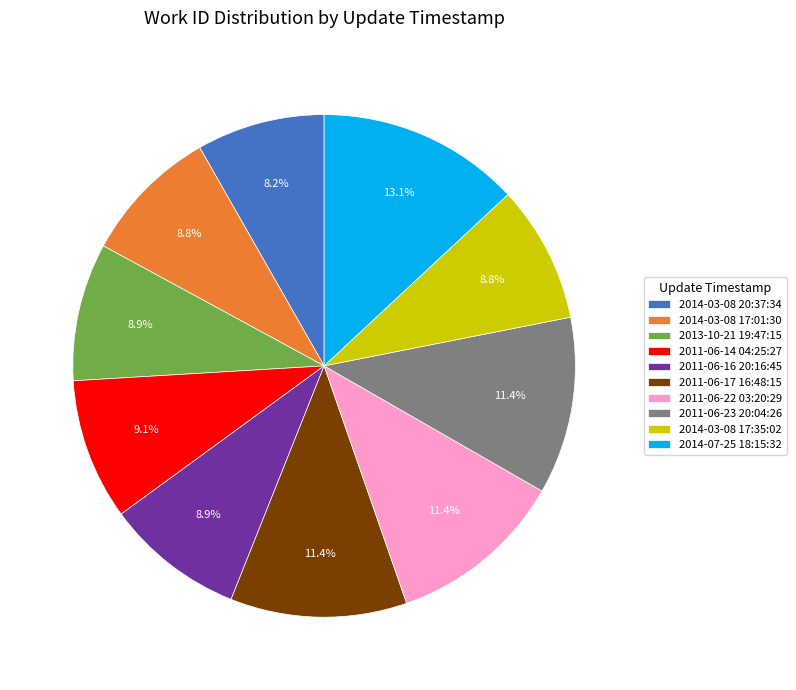

True or false: 2011-06-14 04:25:27 accounts for 21% of the total.

False